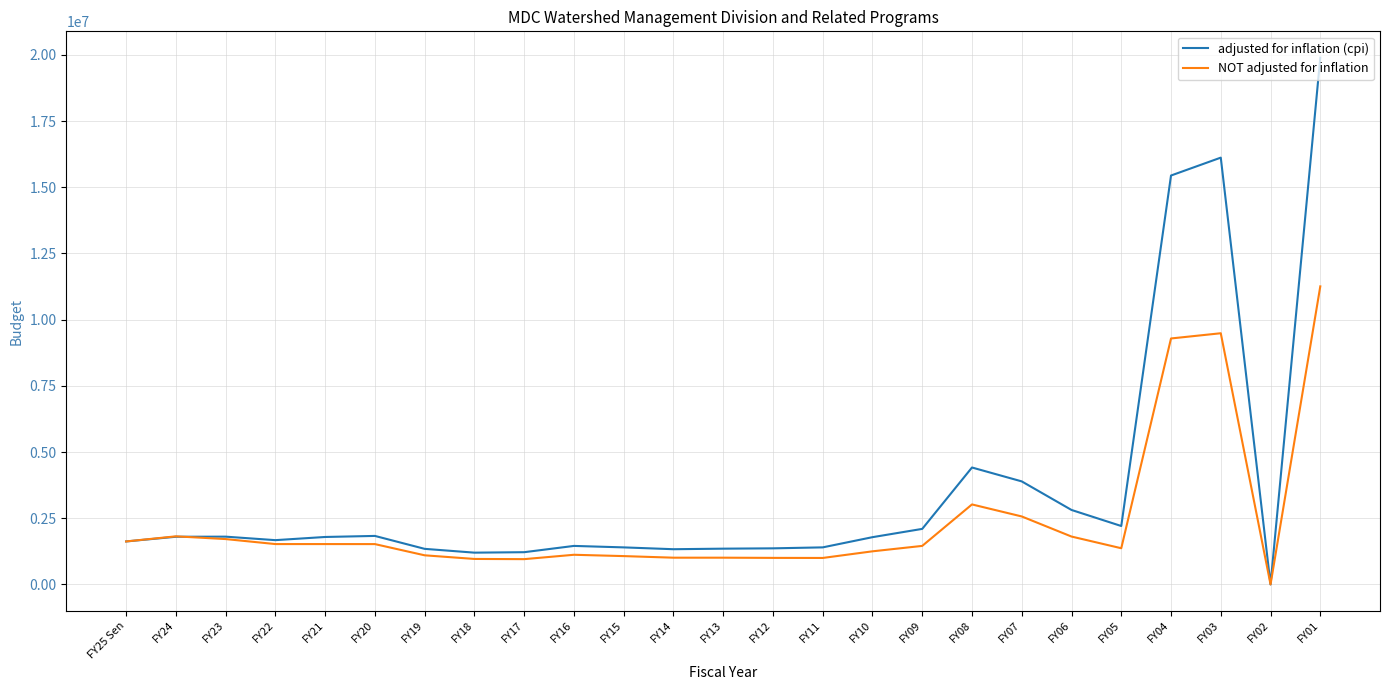

Is this an area chart (filled region under the line)?

No